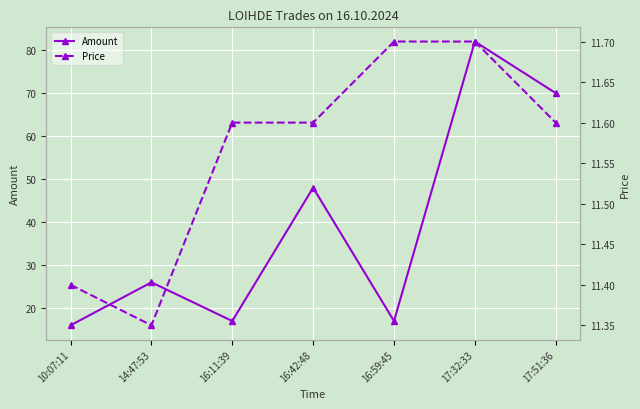

What is the maximum value shown in the chart?

82.0